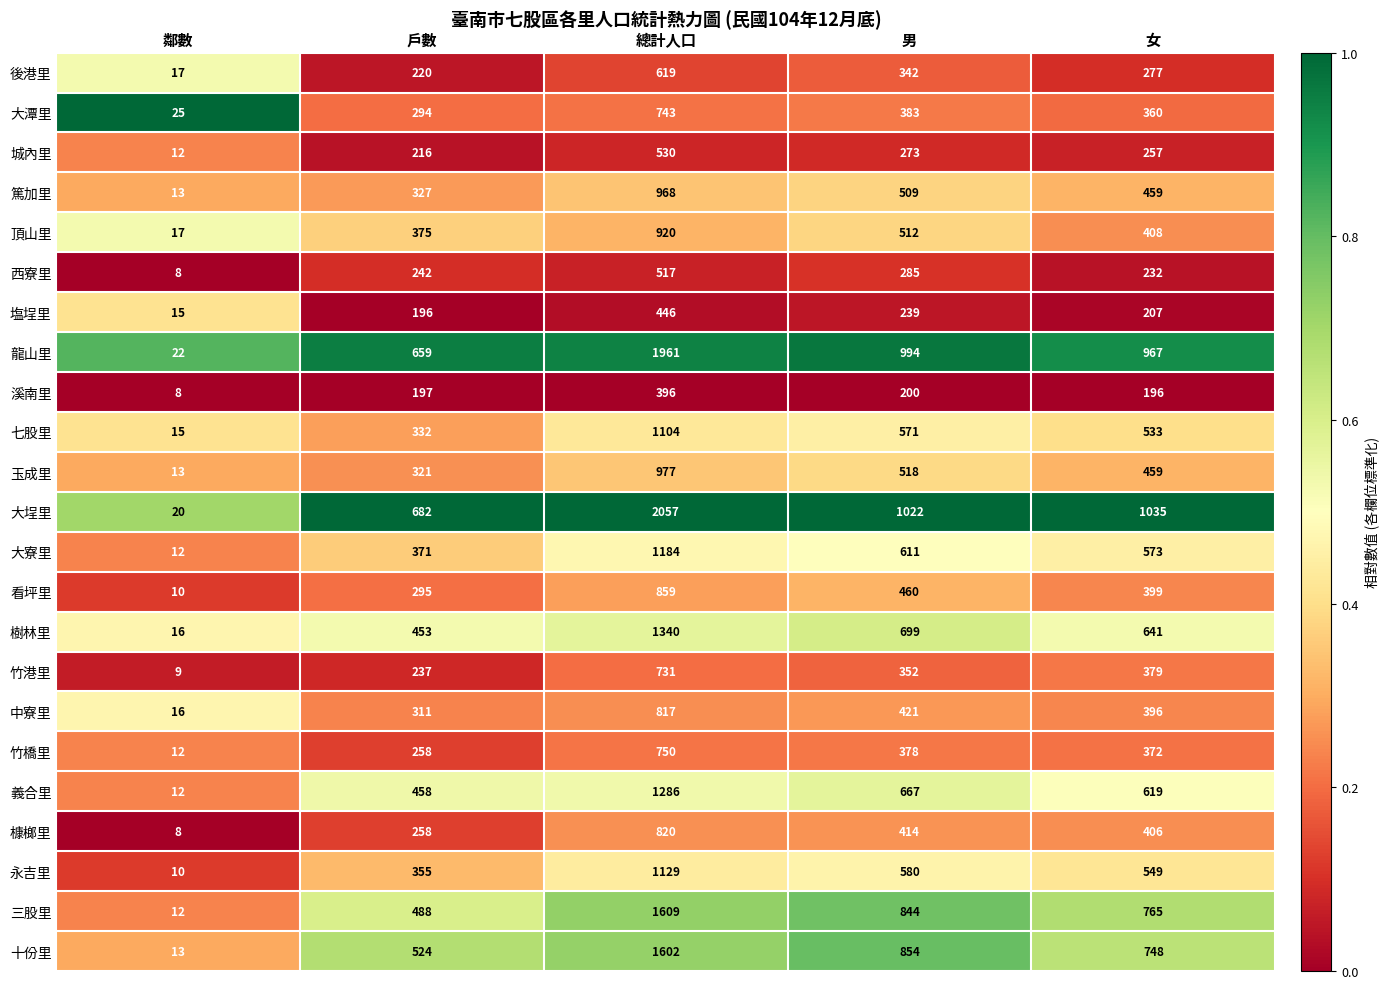

At how many categories does at least one series exceed 268?

4